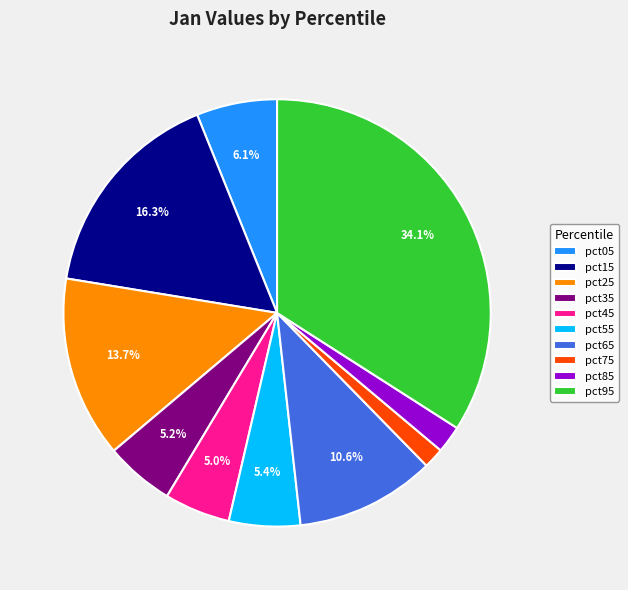

Do pct75 and pct95 together represent more than half of the pie?

No